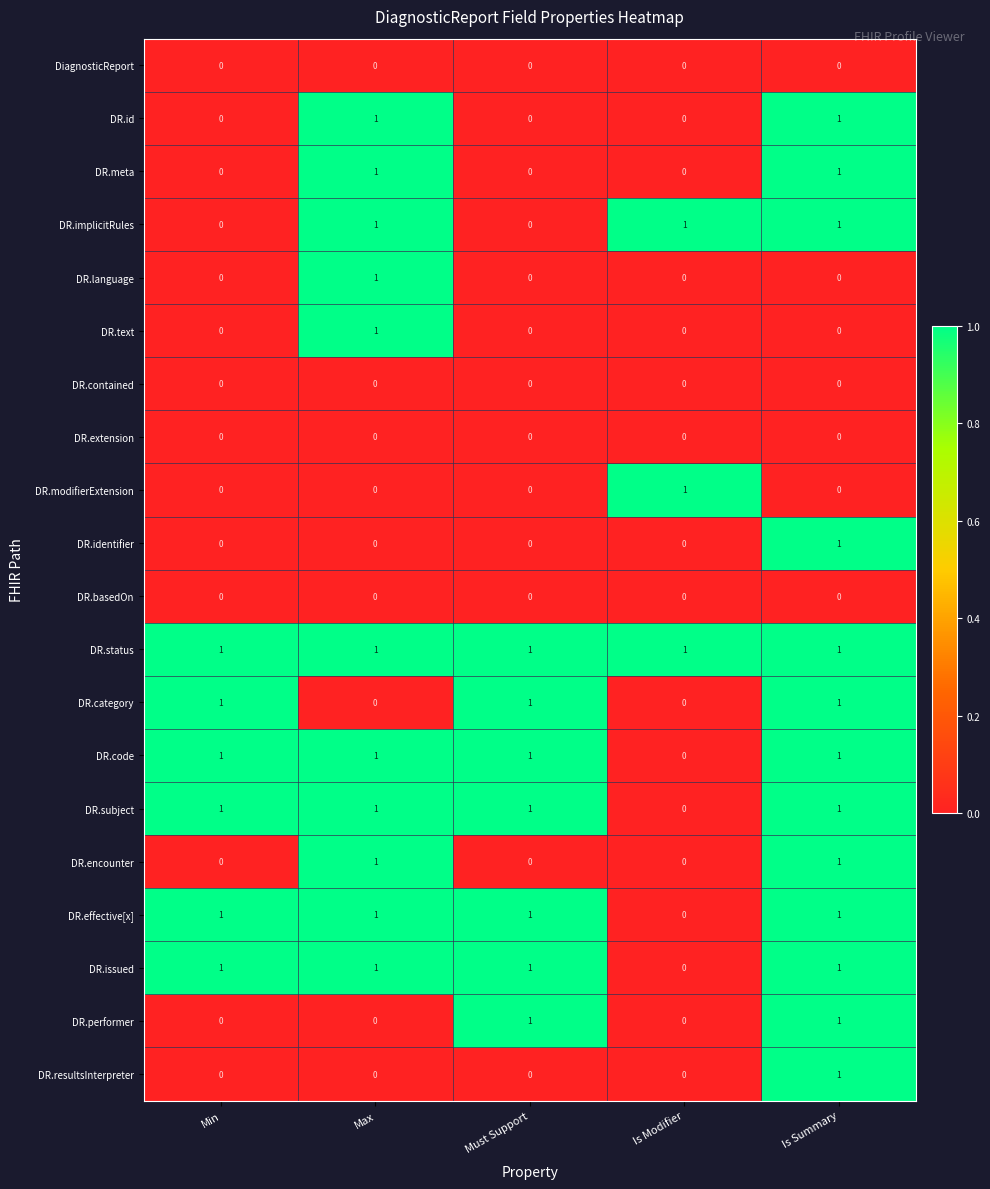

Count the number of categories in the chart.

5